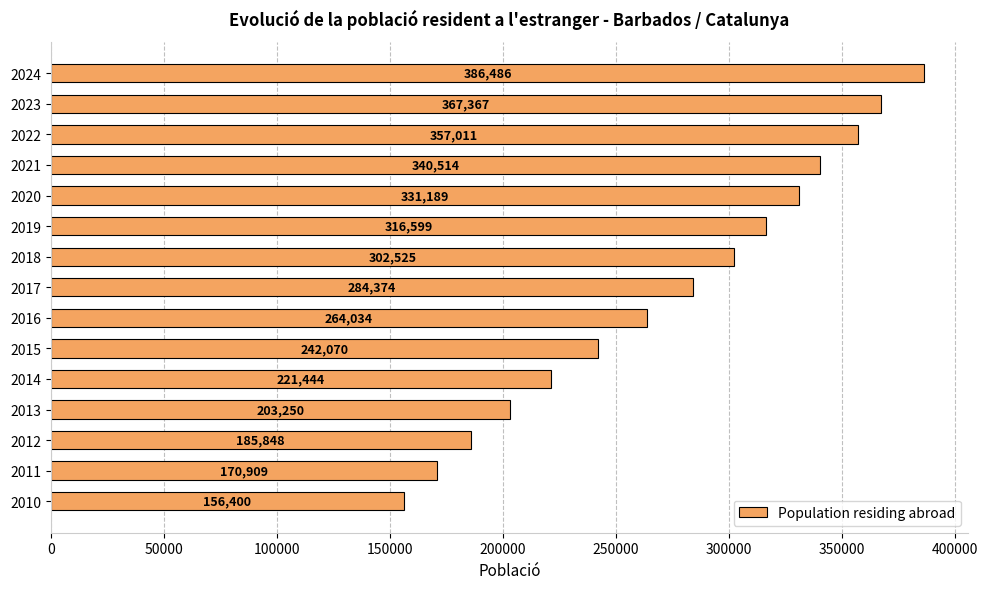

Which has a higher value, 2017 or 2022?

2022